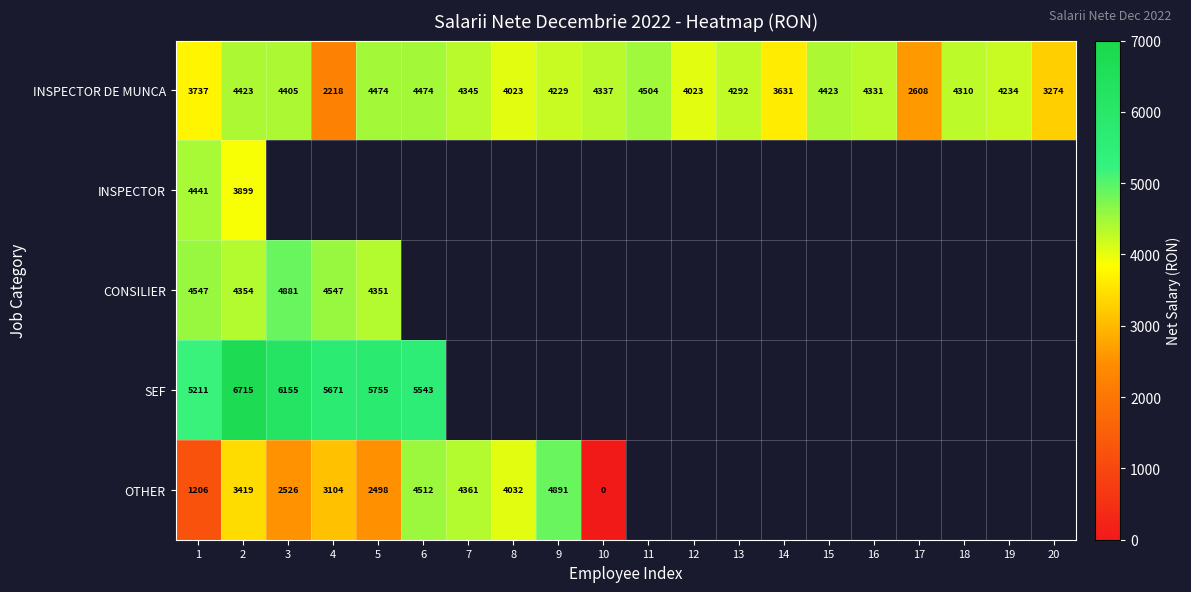

Which category has the lowest value across all series?

10